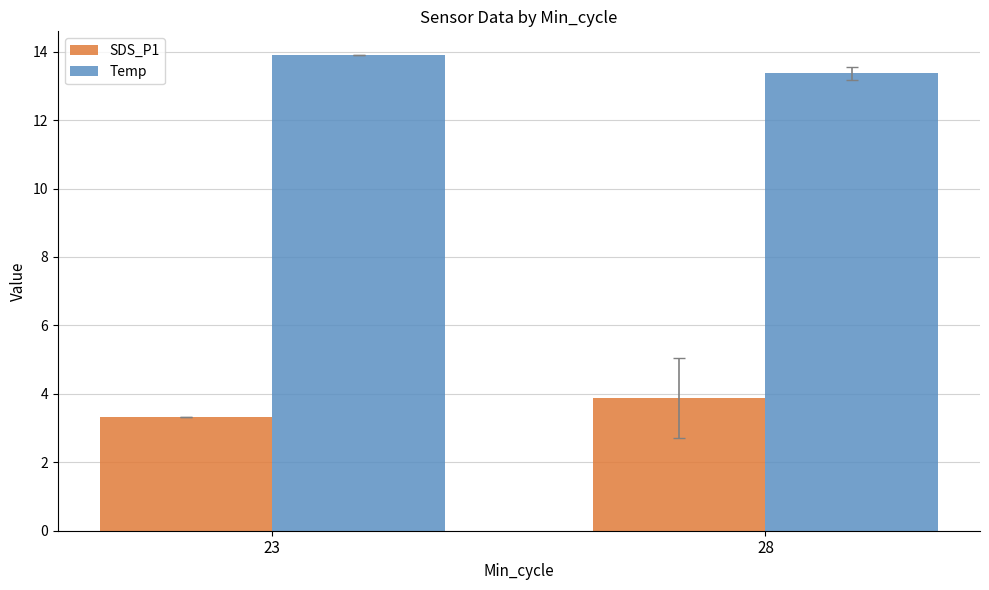

Rank the series by their maximum value, from lowest to highest.

SDS_P1, Temp